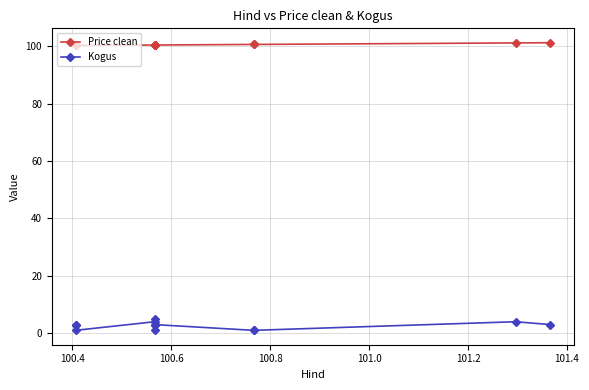

Is it true that Kogus equals 1.2 at 100.8?

False